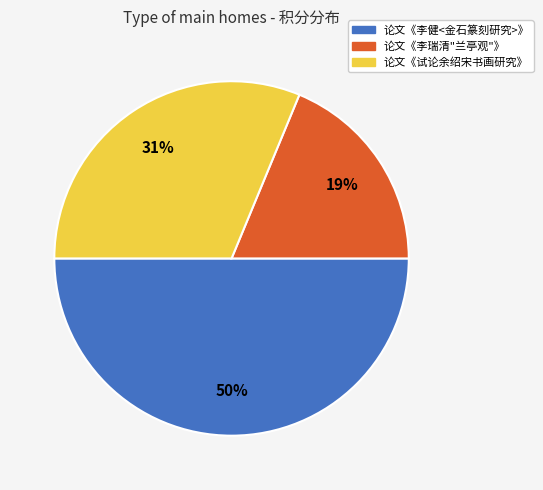

Which has a higher value, 论文《李瑞清"兰亭观"》 or 论文《试论余绍宋书画研究》?

论文《试论余绍宋书画研究》